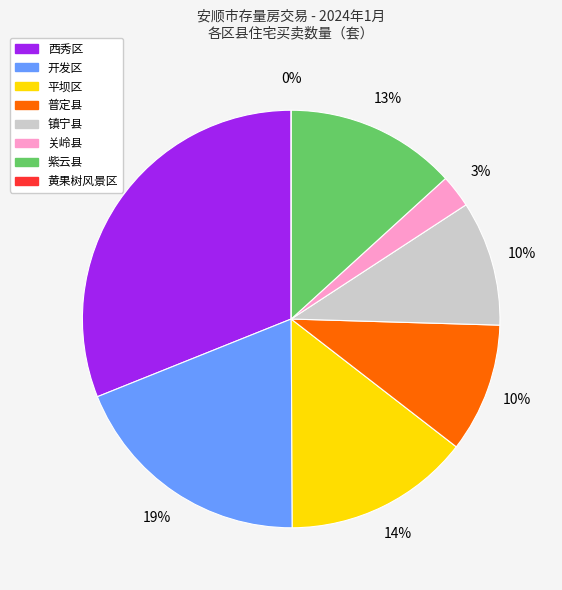

What is the largest slice in the pie chart?

西秀区